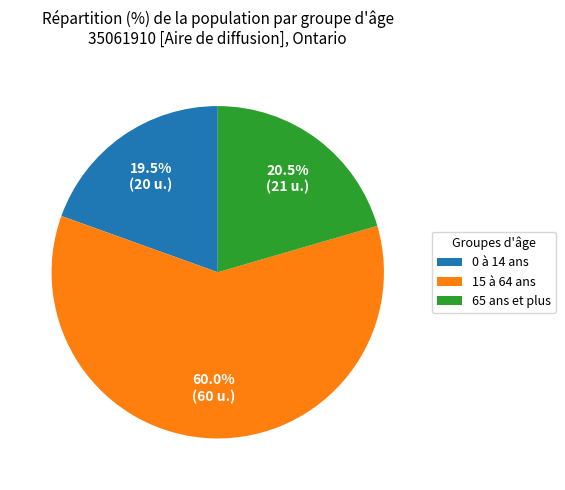

Does any single category account for the majority?

Yes